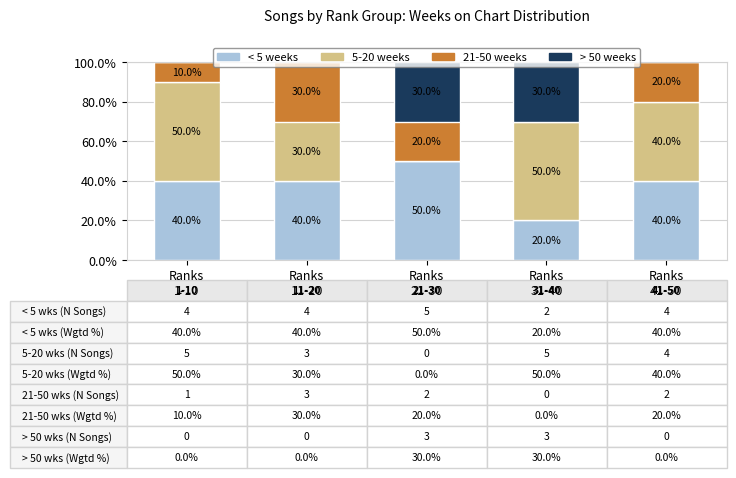

Count the number of data series in this chart.

4